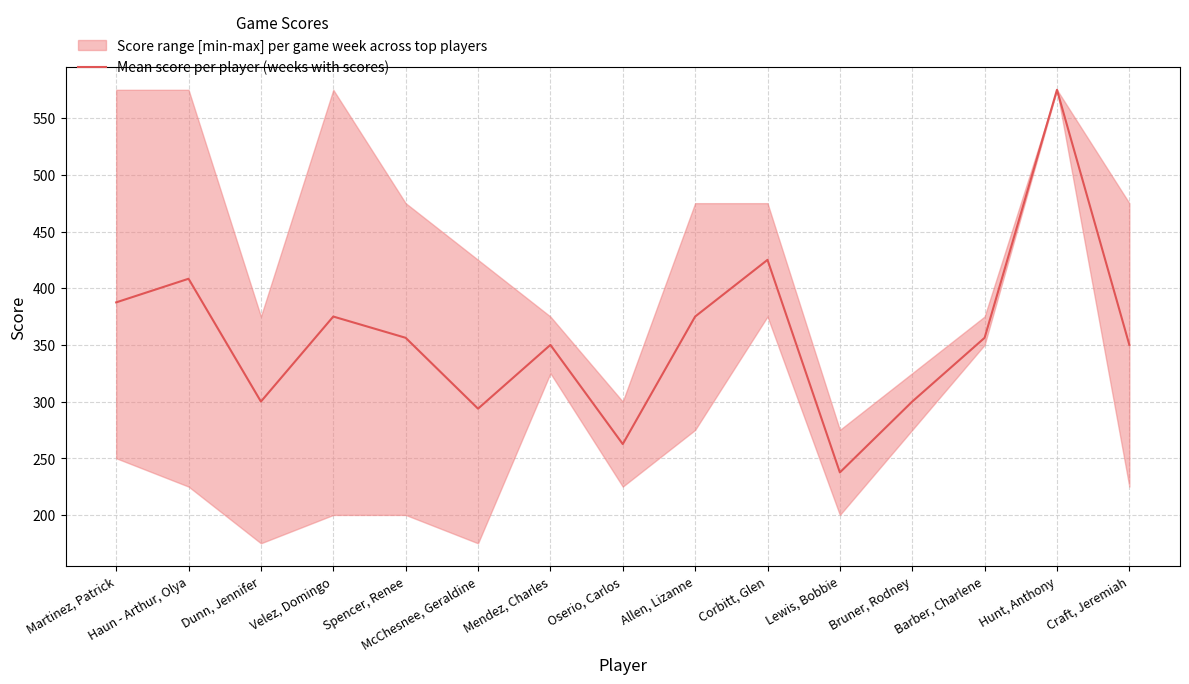

Rank the categories by value from lowest to highest.

Lewis, Bobbie, Oserio, Carlos, McChesnee, Geraldine, Dunn, Jennifer, Bruner, Rodney, Mendez, Charles, Craft, Jeremiah, Spencer, Renee, Barber, Charlene, Velez, Domingo, Allen, Lizanne, Martinez, Patrick, Haun - Arthur, Olya, Corbitt, Glen, Hunt, Anthony